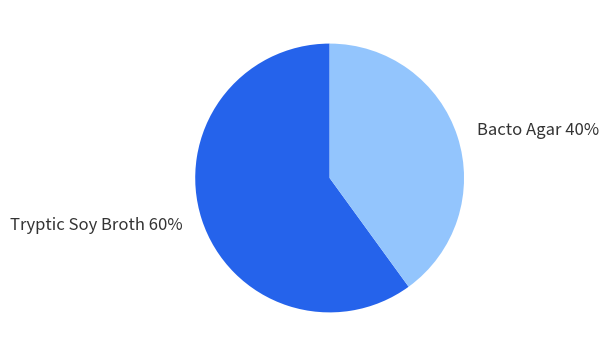

True or false: Tryptic Soy Broth accounts for 65% of the total.

False